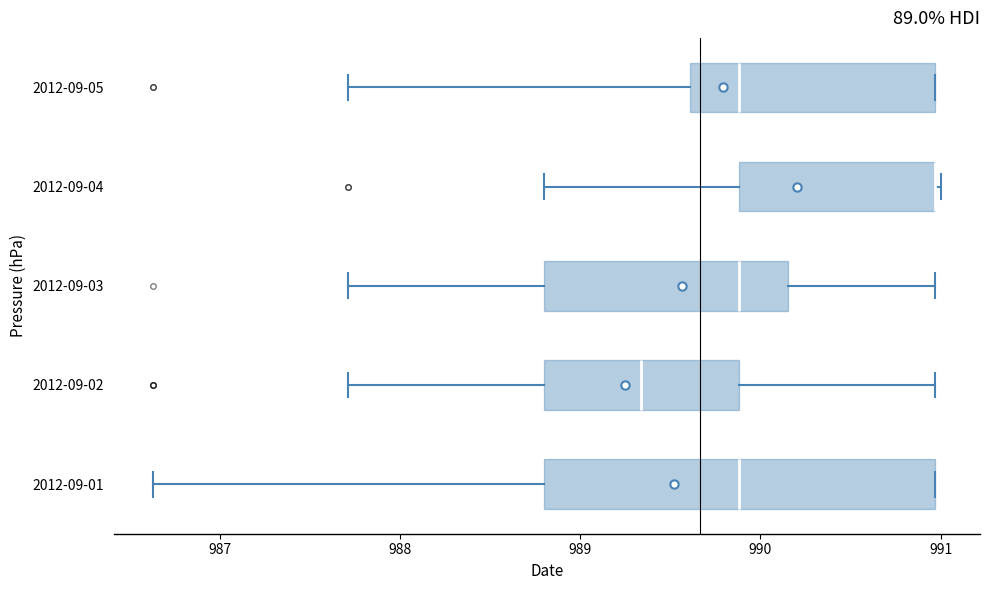

Where does the left whisker of the box for 2012-09-04 end on the x-axis? The values are not printed on the chart, so give them approximately, as read against the axis.

988.8